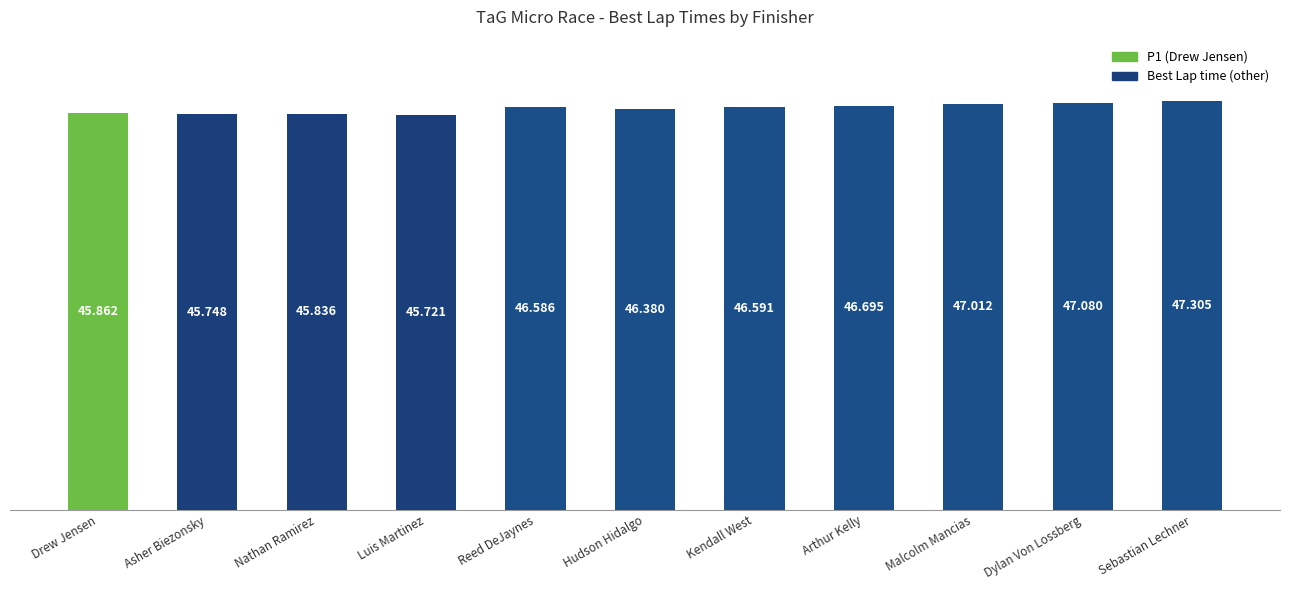

At which label does the data first exceed 46?

Reed DeJaynes